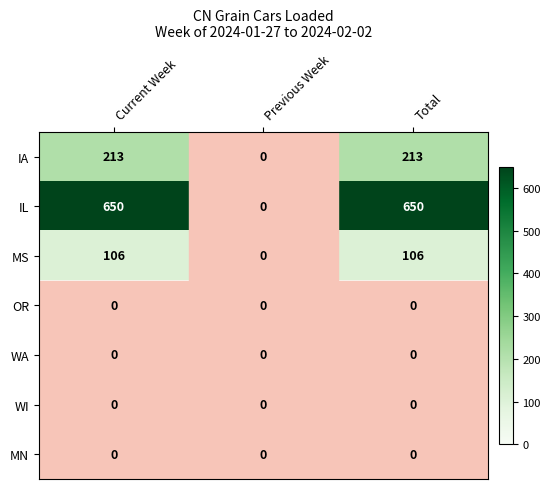

What is the highest value of the MS series?

106